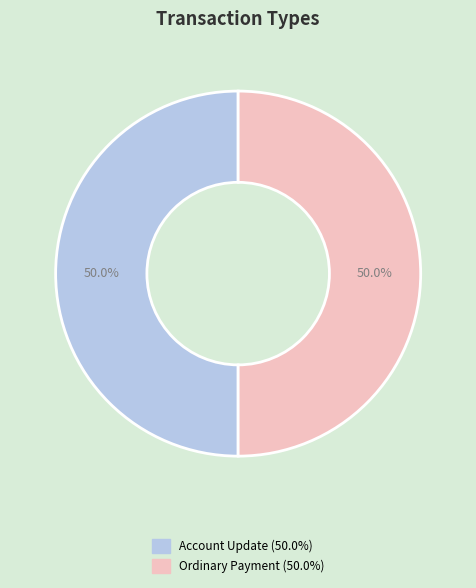

Approximately how many times larger is the value at Account Update compared to Ordinary Payment?

1.0